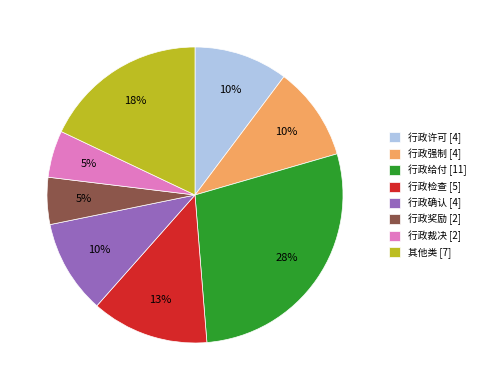

Is the sum of 行政确认 [4] and 行政许可 [4] greater than half?

No